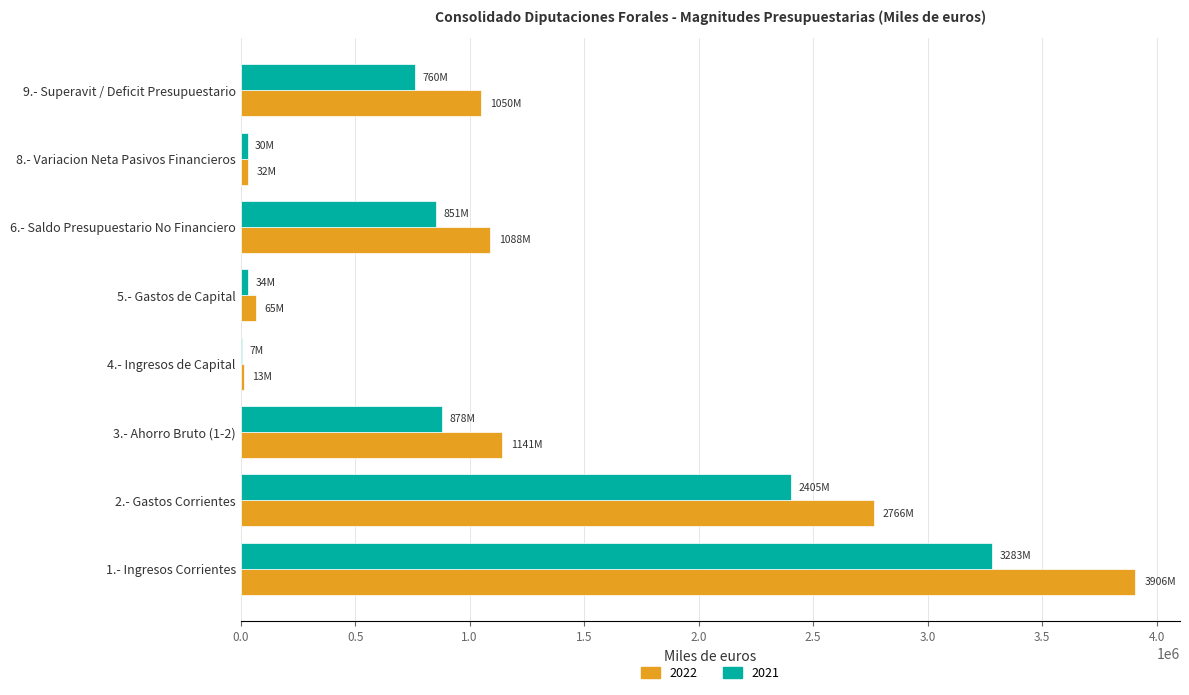

What is the total value across all series at 3.- Ahorro Bruto (1-2)?

2018963.7